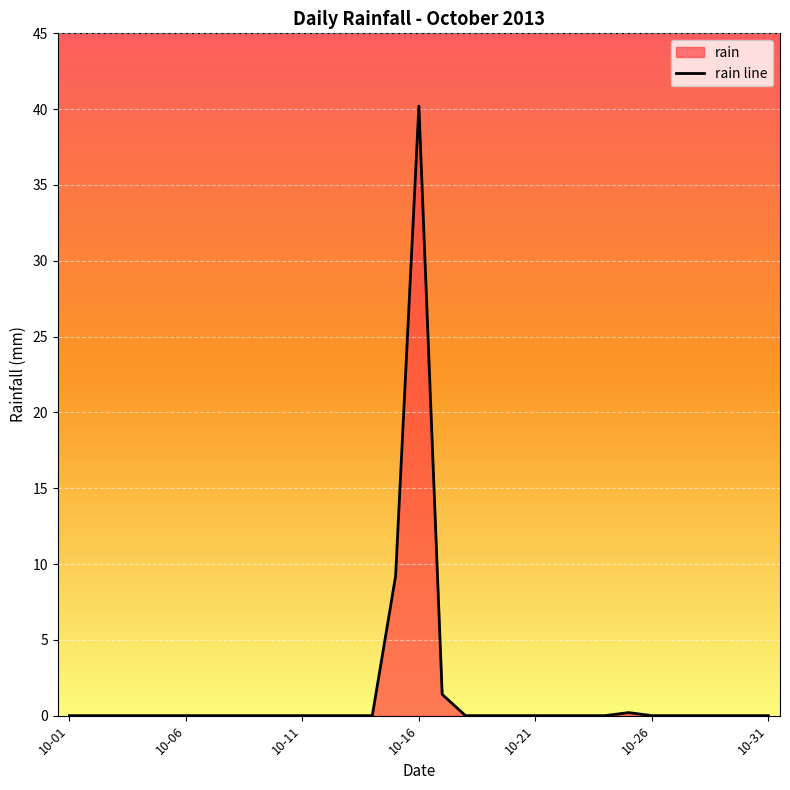

The value at 10-21 is -14.7. True or false?

False